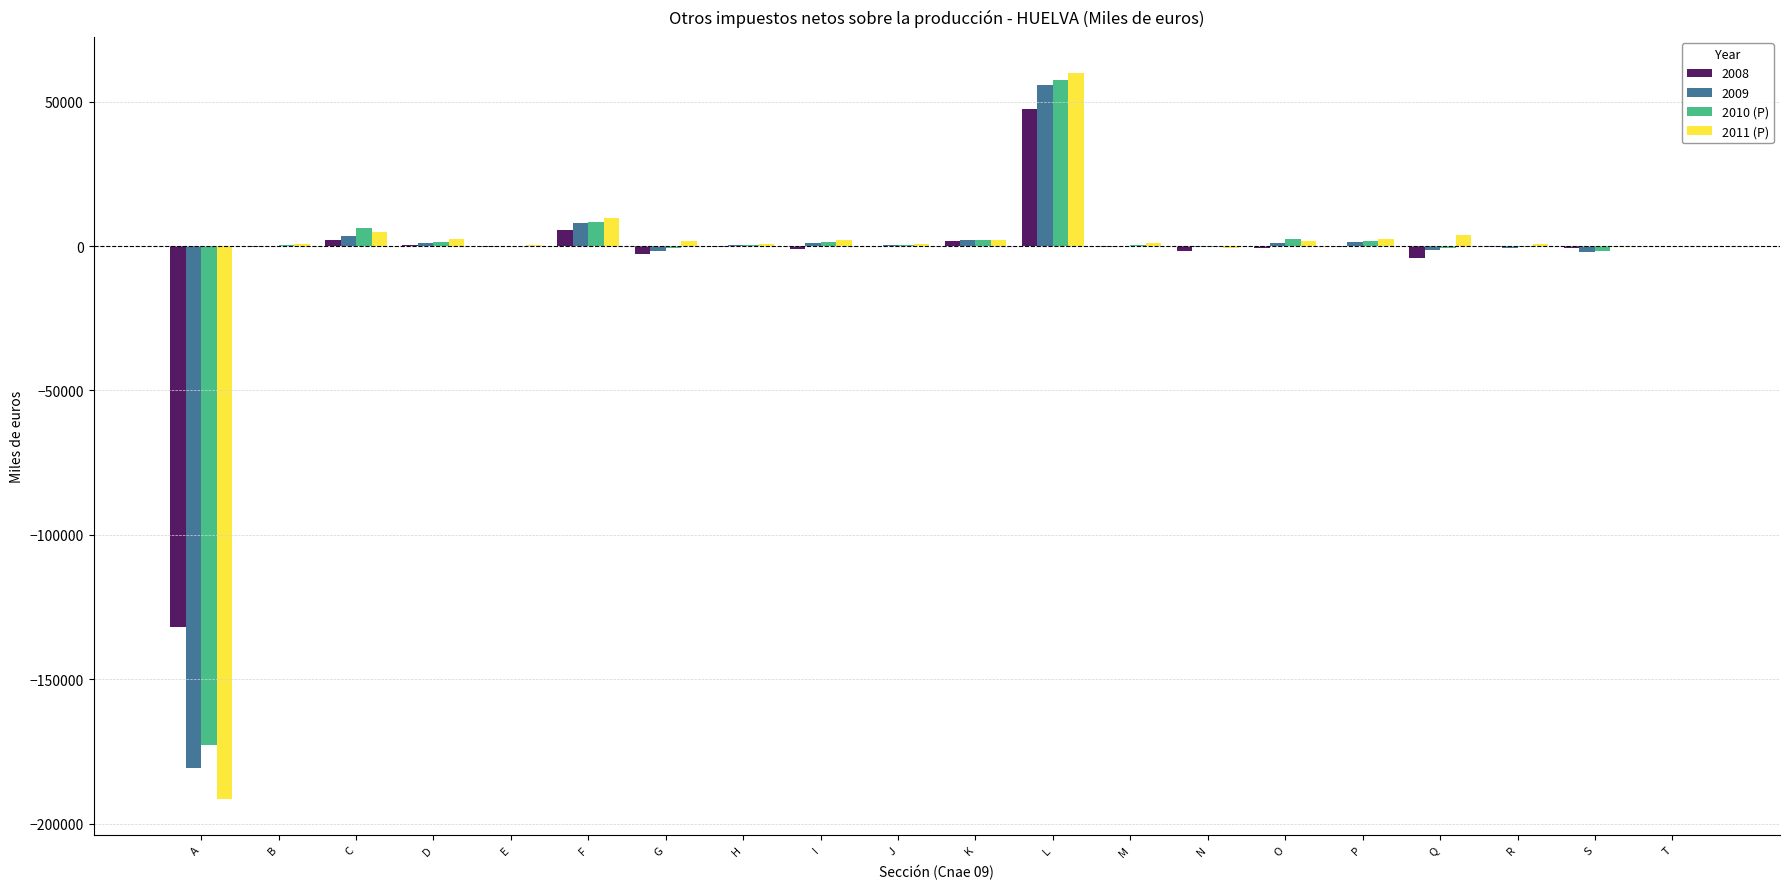

What is the sum of all 2009 values?

-112725